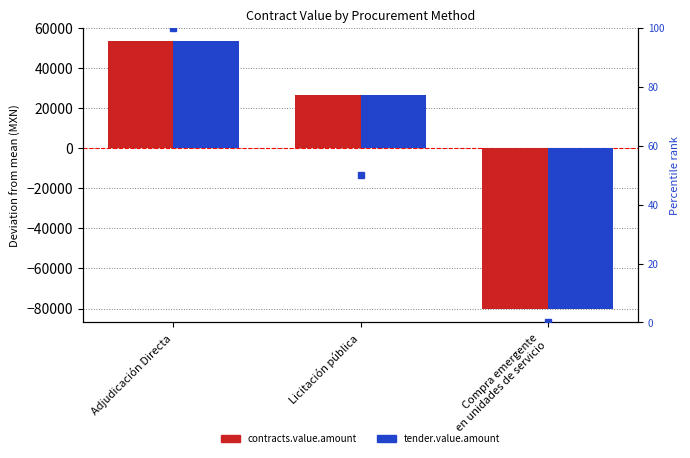

True or false: contracts.value.amount has a value of 53368.0 at Adjudicación Directa.

True